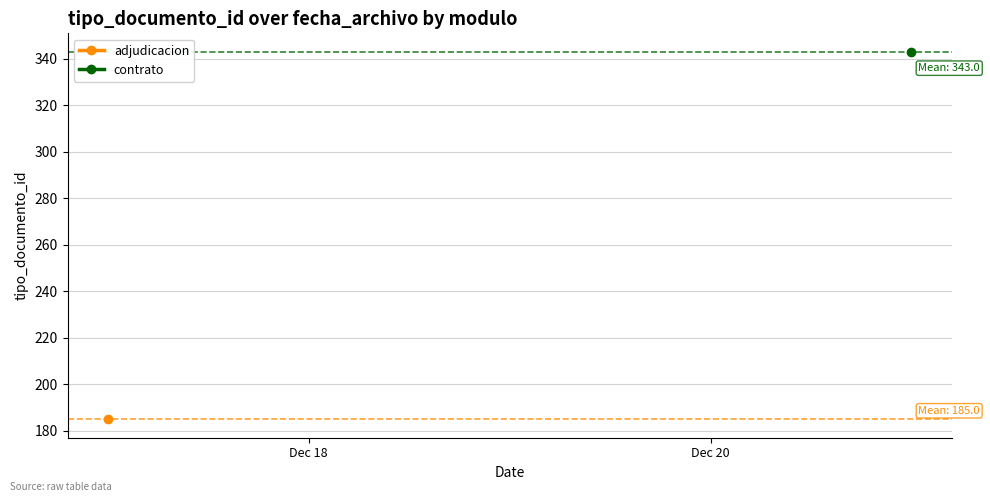

The value of contrato at Dec 20 is 343.0. True or false?

True